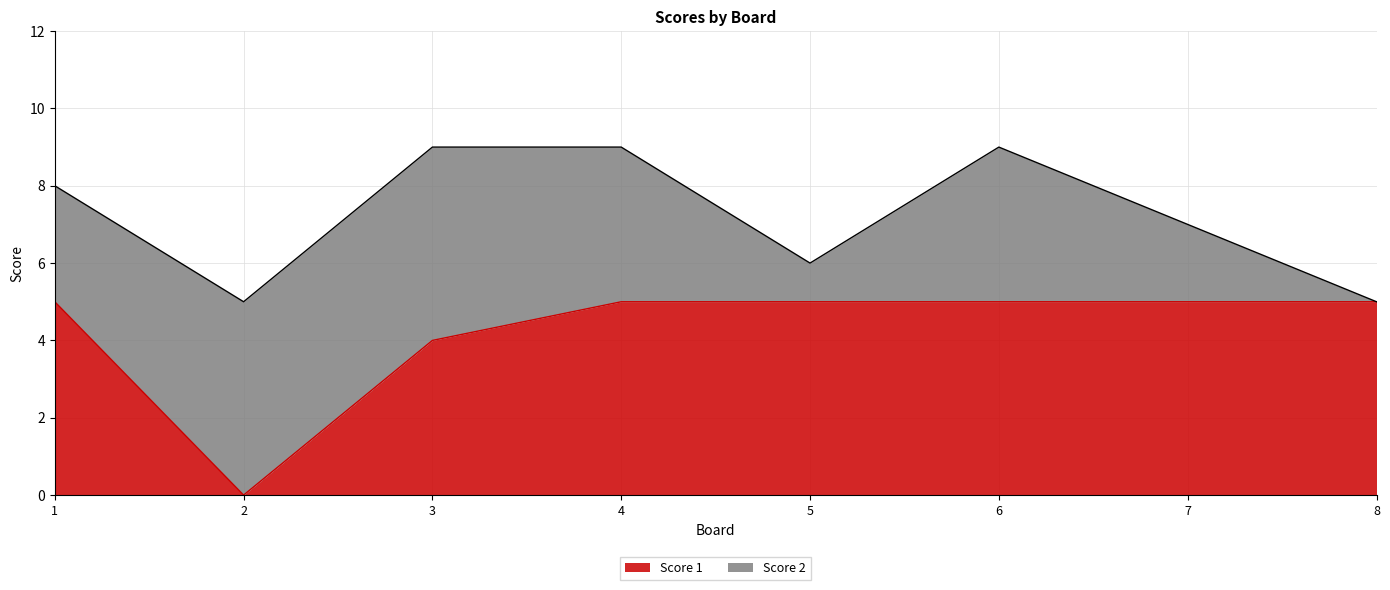

True or false: the data has more than 1 interior local peaks.

False